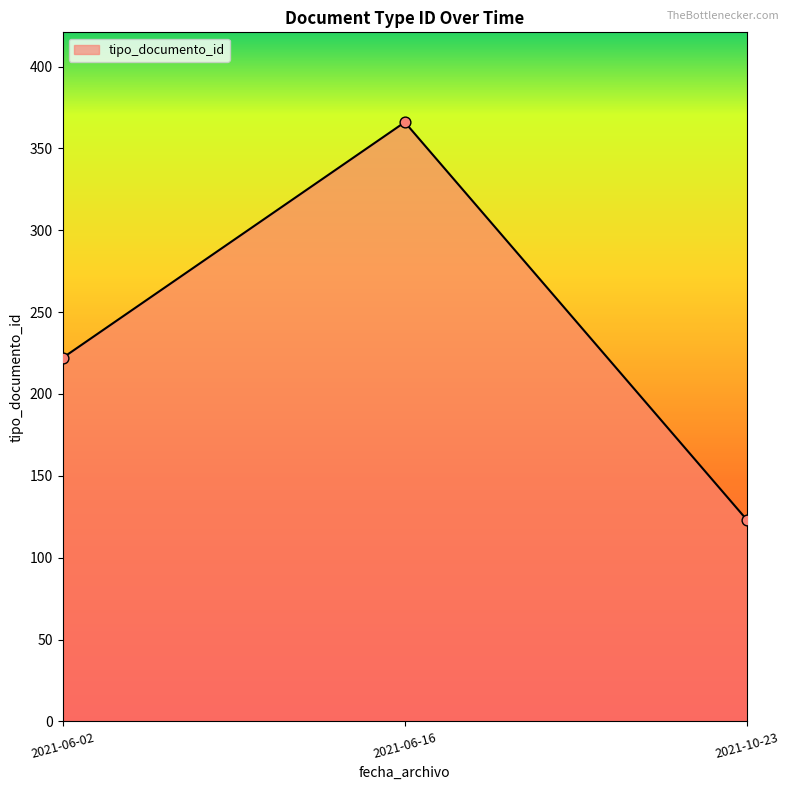

Approximately how many times larger is the value at 2021-06-02 compared to 2021-10-23?

1.8